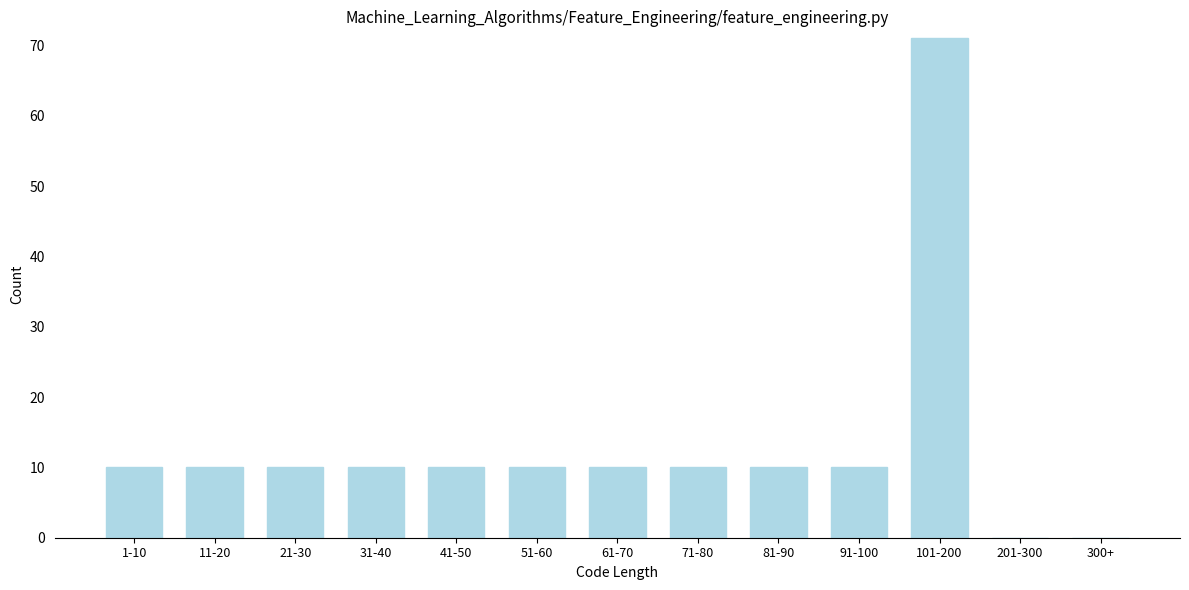

Reading left to right, transcribe all the data shown in this chart.

1-10=10	11-20=10	21-30=10	31-40=10	41-50=10	51-60=10	61-70=10	71-80=10	81-90=10	91-100=10	101-200=71	201-300=0	300+=0